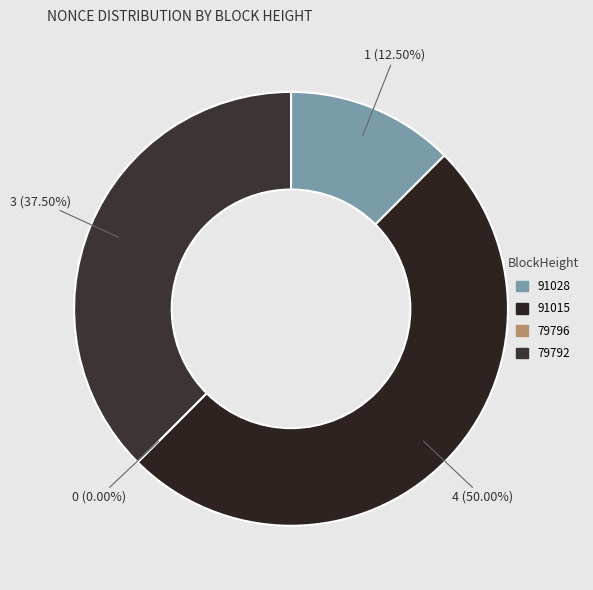

Approximately how many times larger is the value at 79792 compared to 91028?

3.0